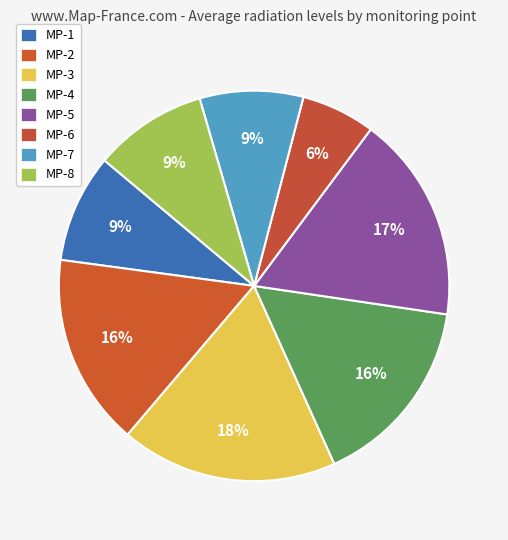

Count the number of slices in the pie.

8